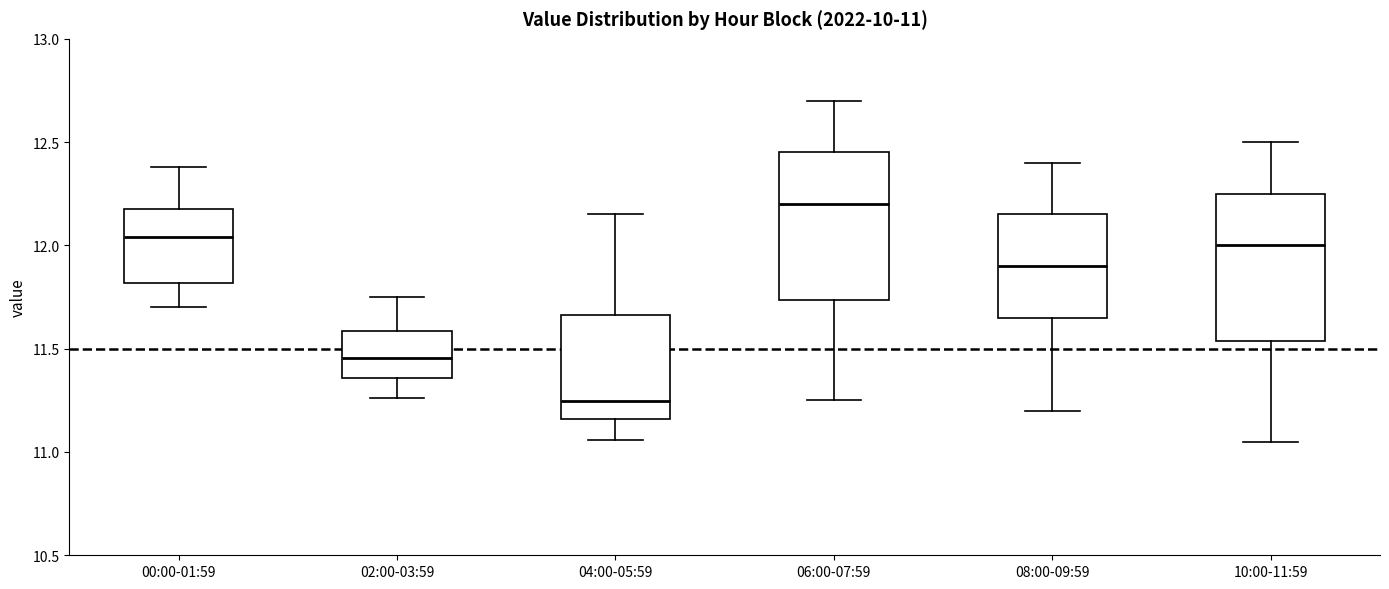

Which box has the lowest median line?

04:00-05:59